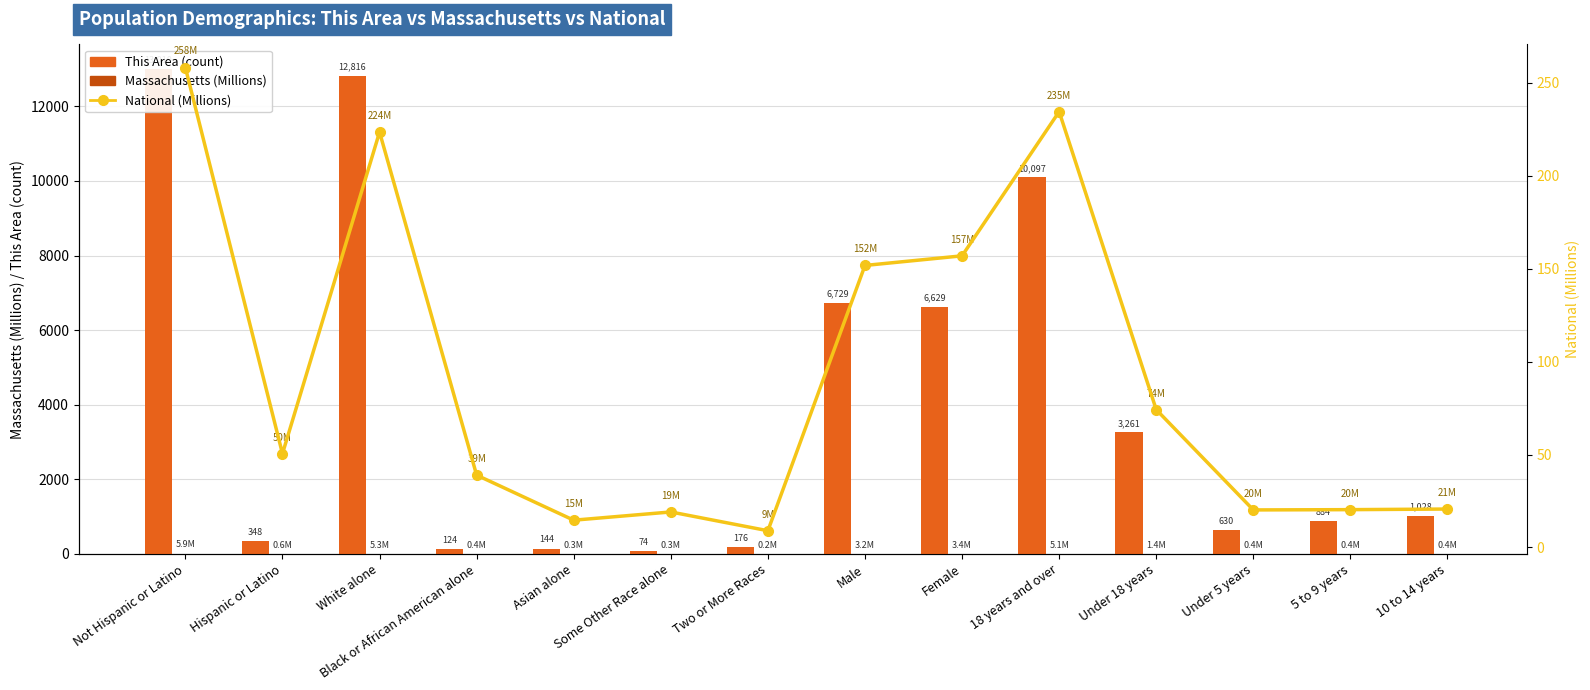

Rank the series by their maximum value, from lowest to highest.

Massachusetts (Millions), National (Millions), This Area (count)